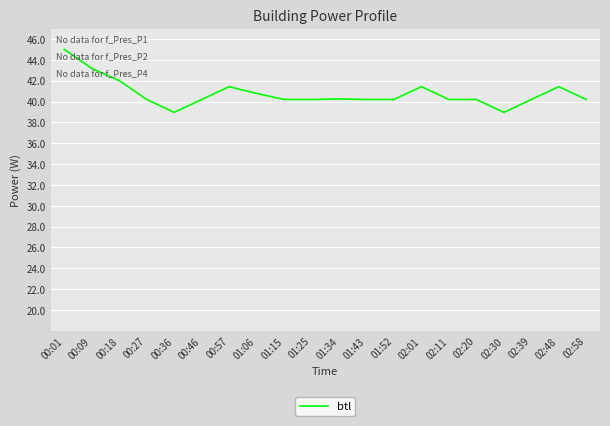

Approximately how many times larger is the value at 01:15 compared to 00:36?

1.0